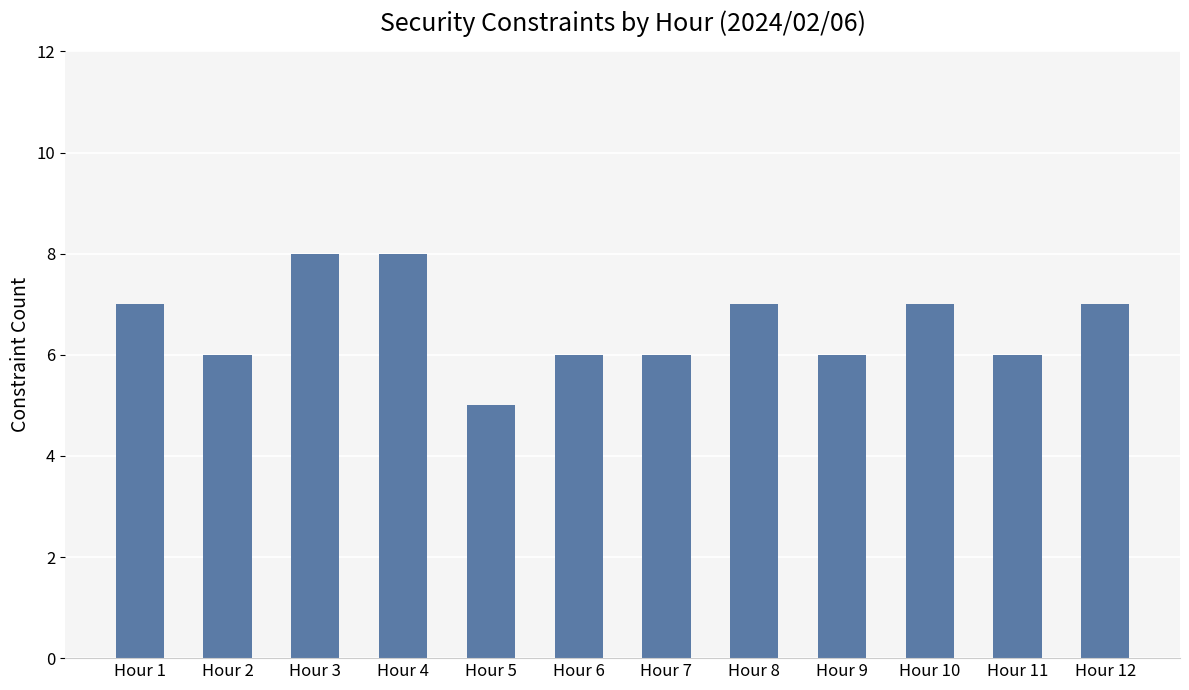

At which category does the chart reach its minimum across all series?

Hour 5